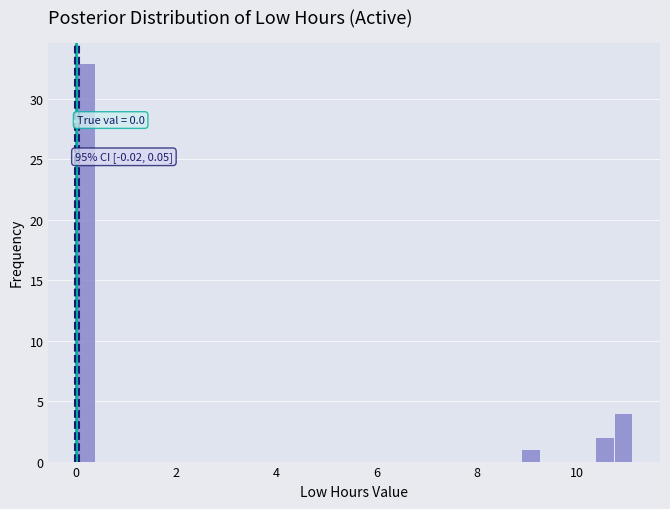

Read against the x-axis, roughly where is the centre of the tallest bar?

0.2